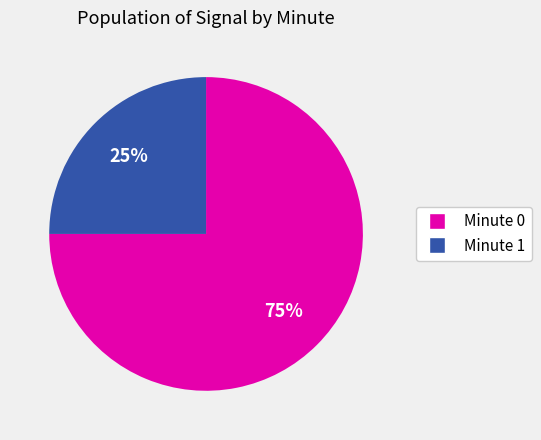

How many slices are in this pie chart?

2